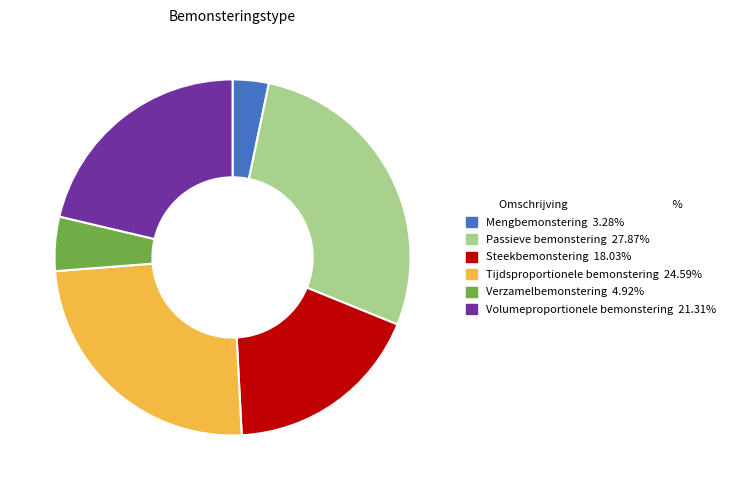

Combined, do Tijdsproportionele bemonstering 24.59% and Volumeproportionele bemonstering 21.31% account for over 50%?

No